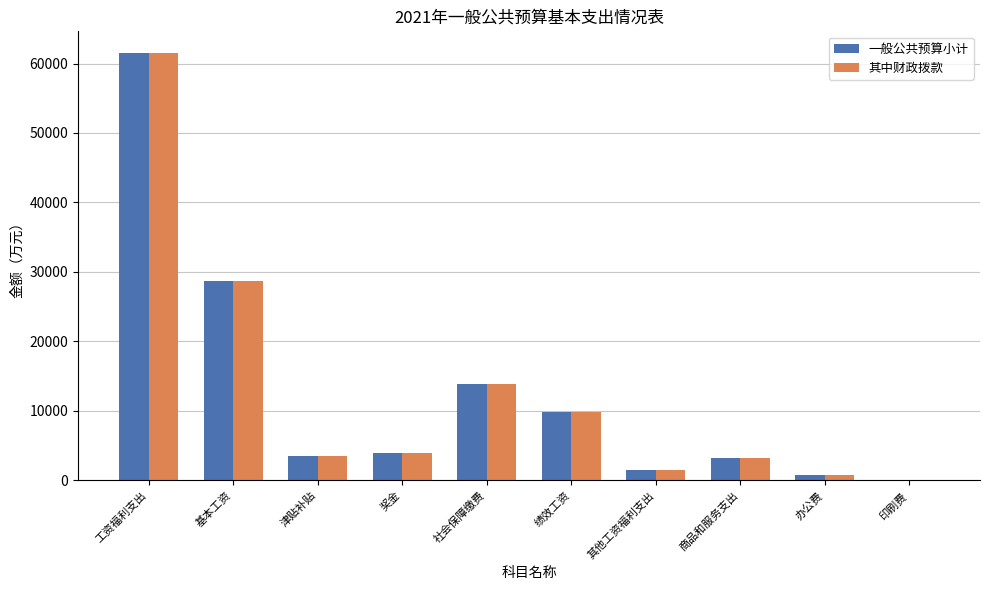

How many data points in 一般公共预算小计 are above 3980?

5